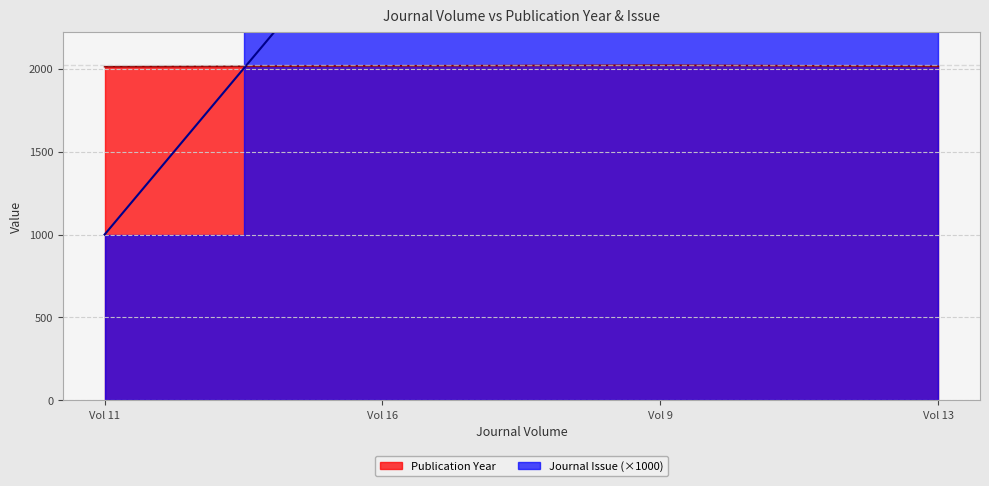

True or false: Journal Issue has a value of 1469 at Vol 13.

False